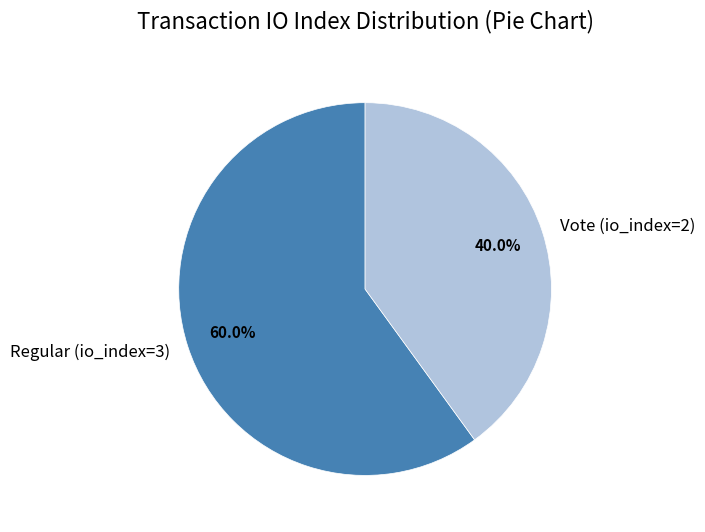

Rank the categories by value from highest to lowest.

Regular (io_index=3), Vote (io_index=2)